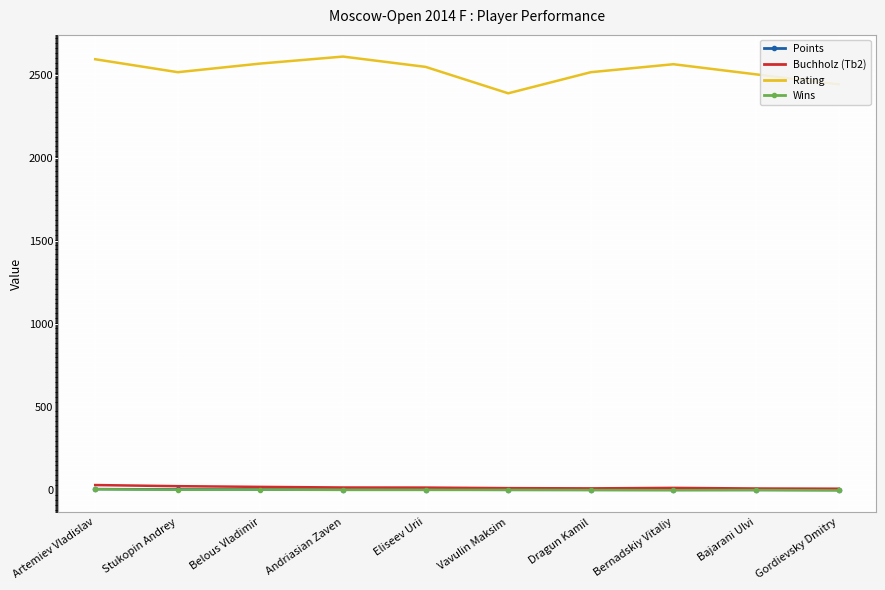

How many categories are shown in the chart?

10